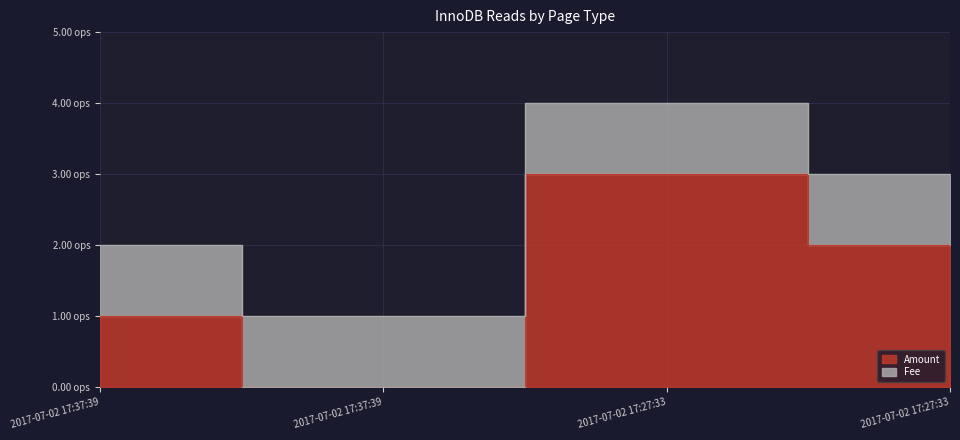

What is the average value?

2